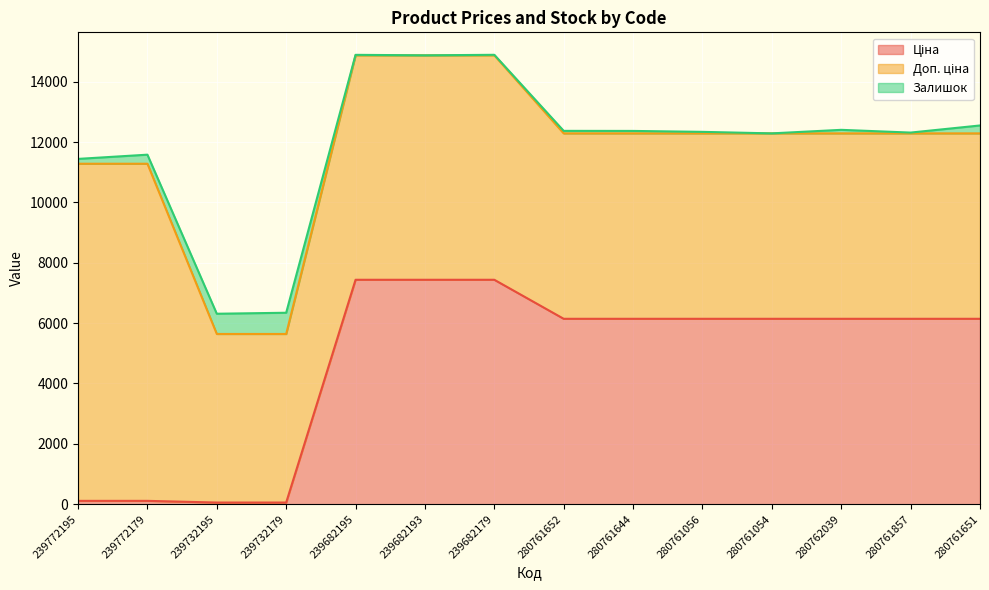

Does the chart display data point markers on the line(s)?

No